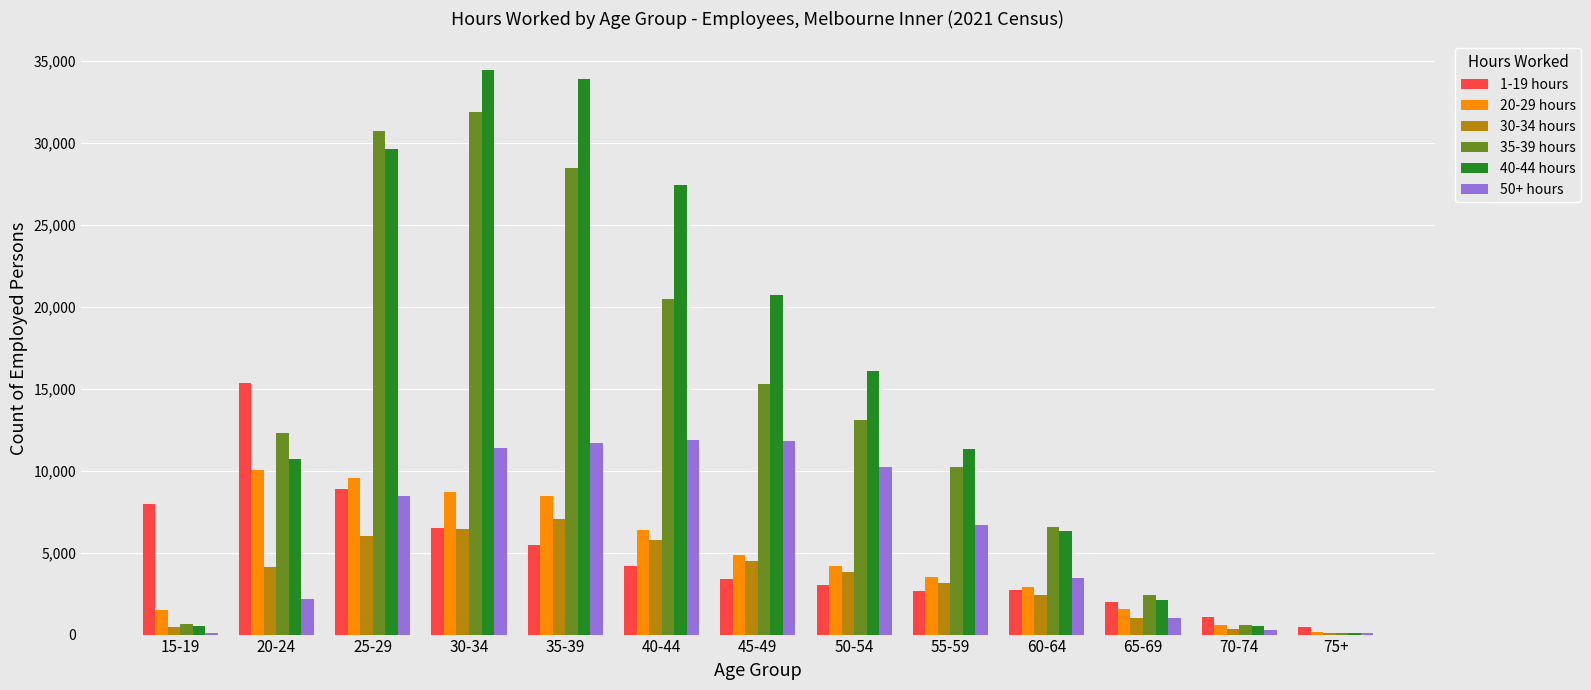

What is the greatest value displayed?

34457